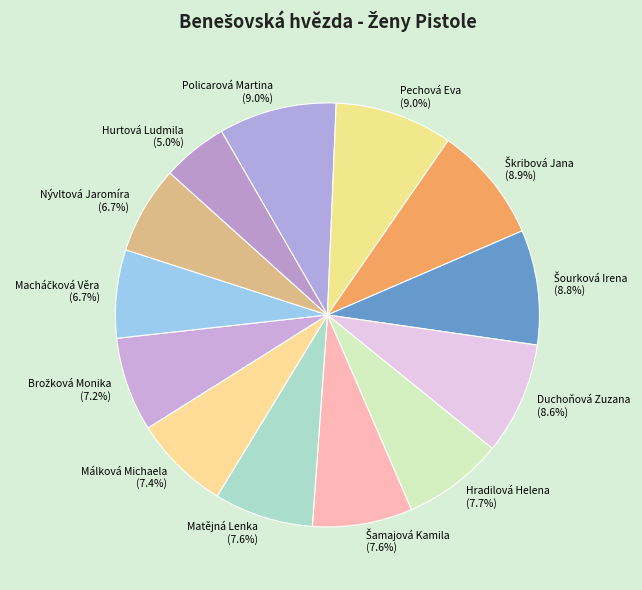

What is the smallest slice in the pie chart?

Hurtová Ludmila